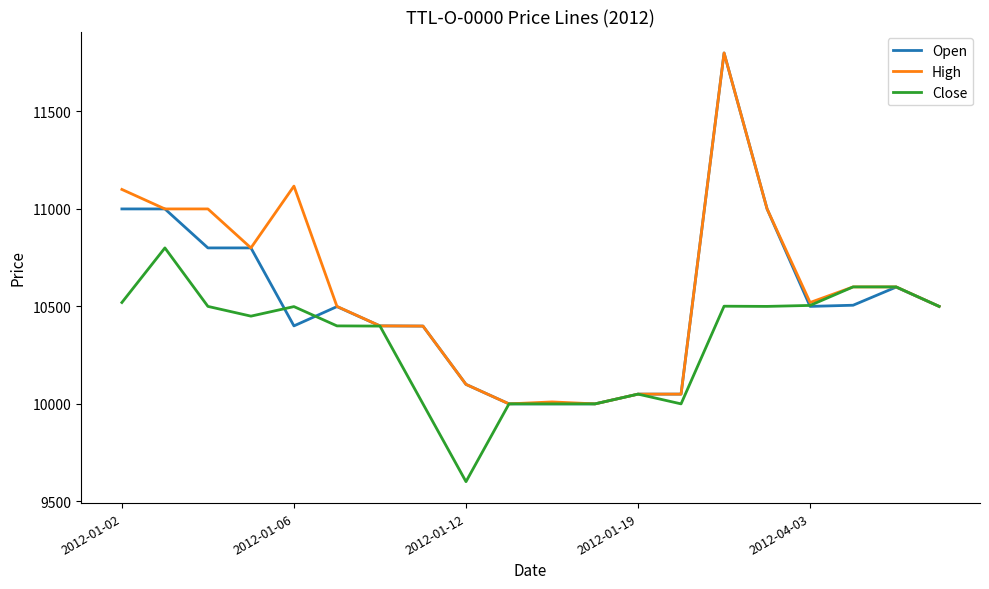

What is the maximum value shown in the chart?

11800